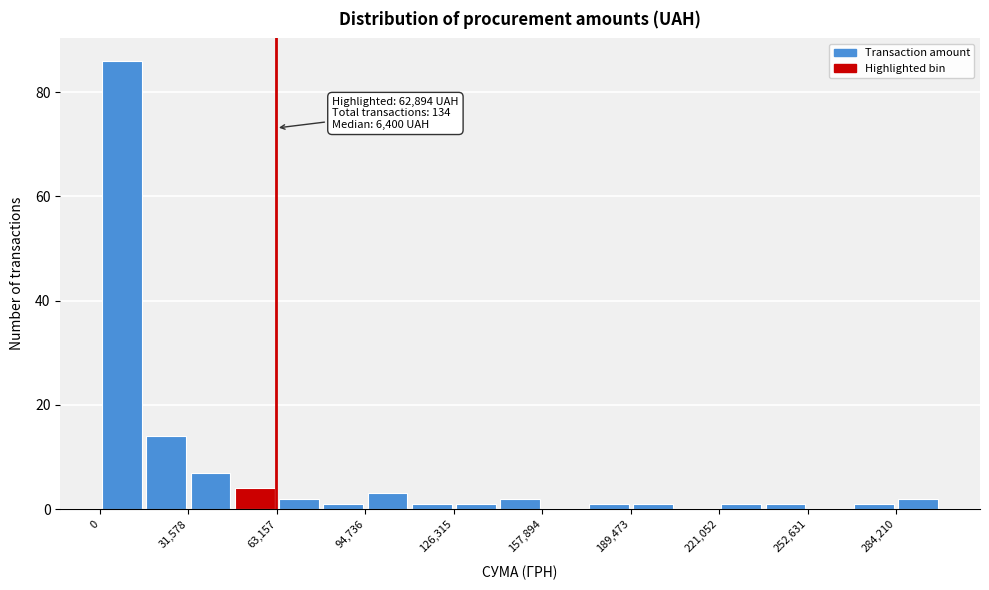

Around what value on the x-axis is the tallest bar? Give the approximate position of its centre, as read against the axis.

10000